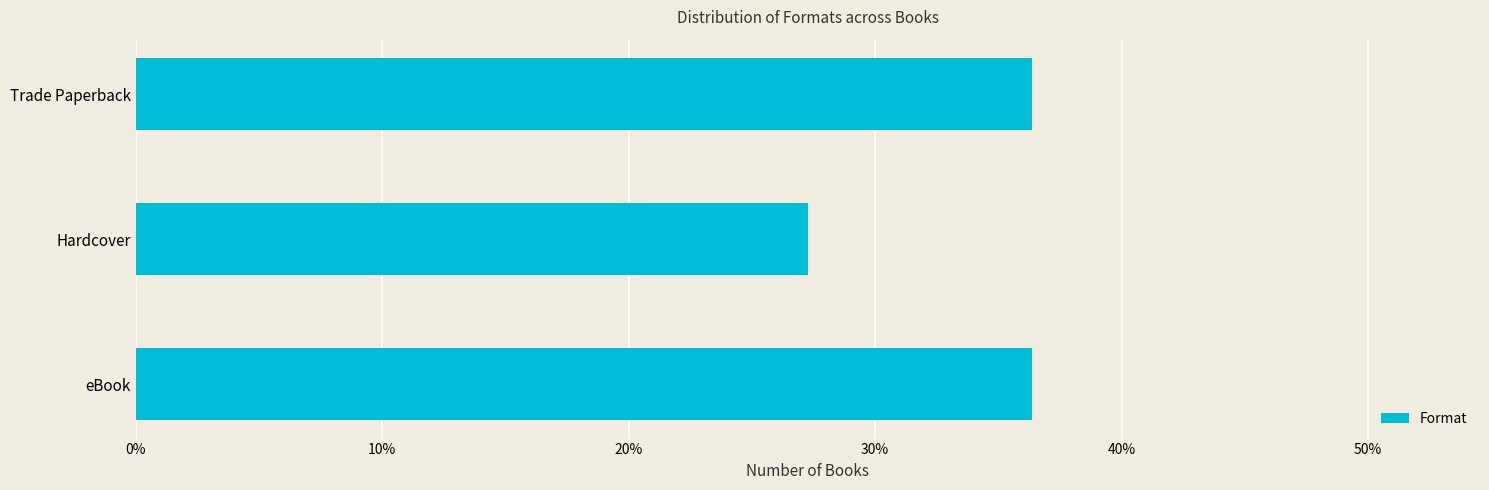

Where is the data nearest to the value 0?

Hardcover